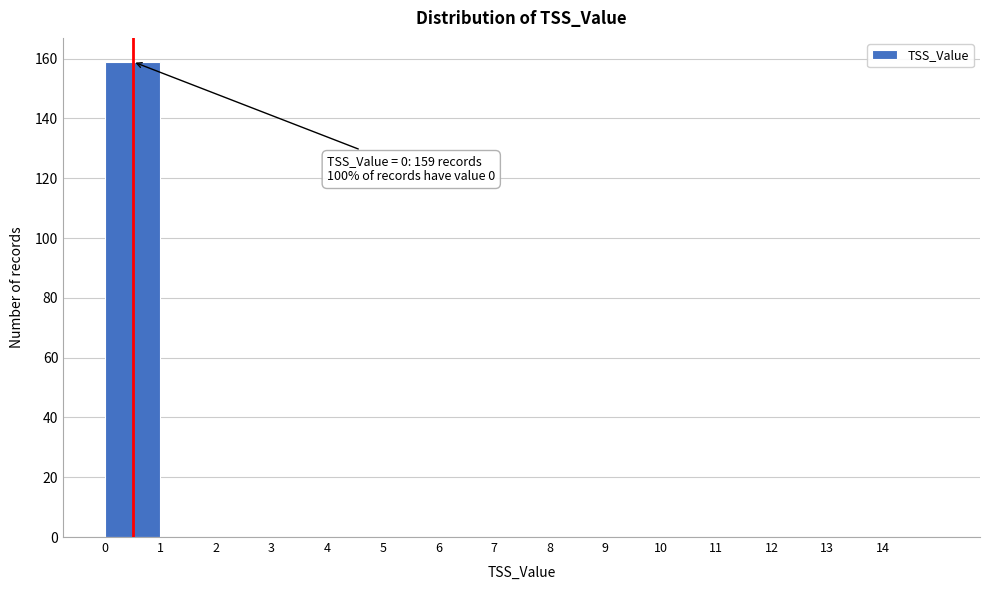

Over which range of the x-axis is the bar tallest?

0 to 1